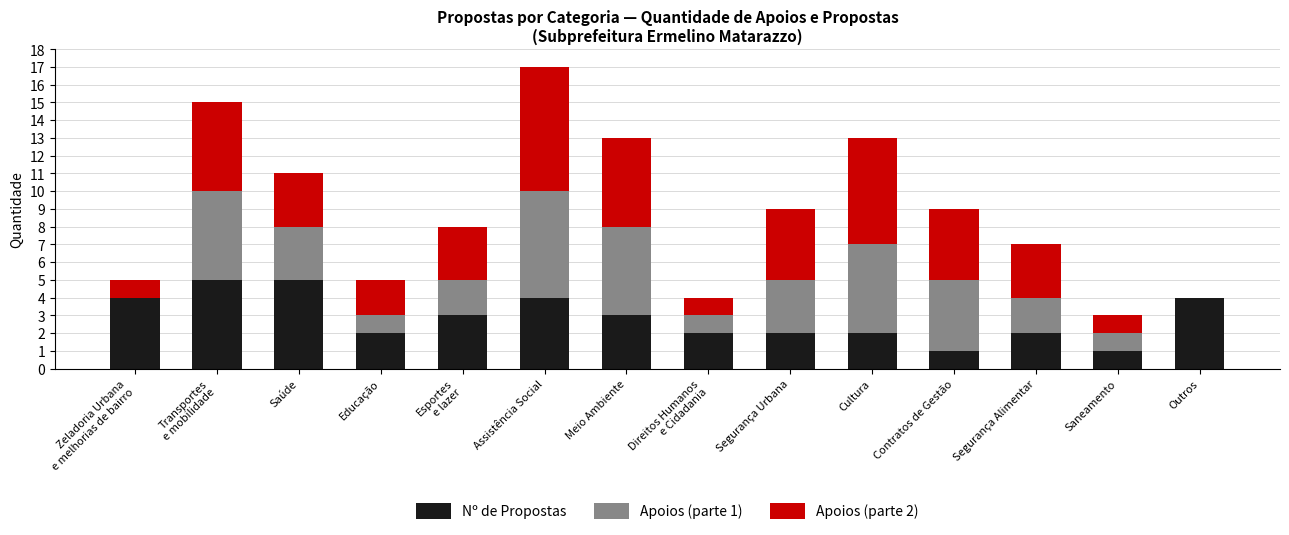

Are the bars horizontal?

No